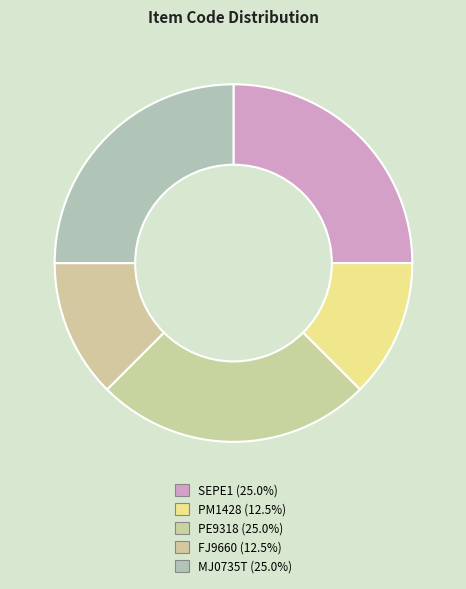

What is the ratio of the value at SEPE1 to the value at PE9318?

1.0